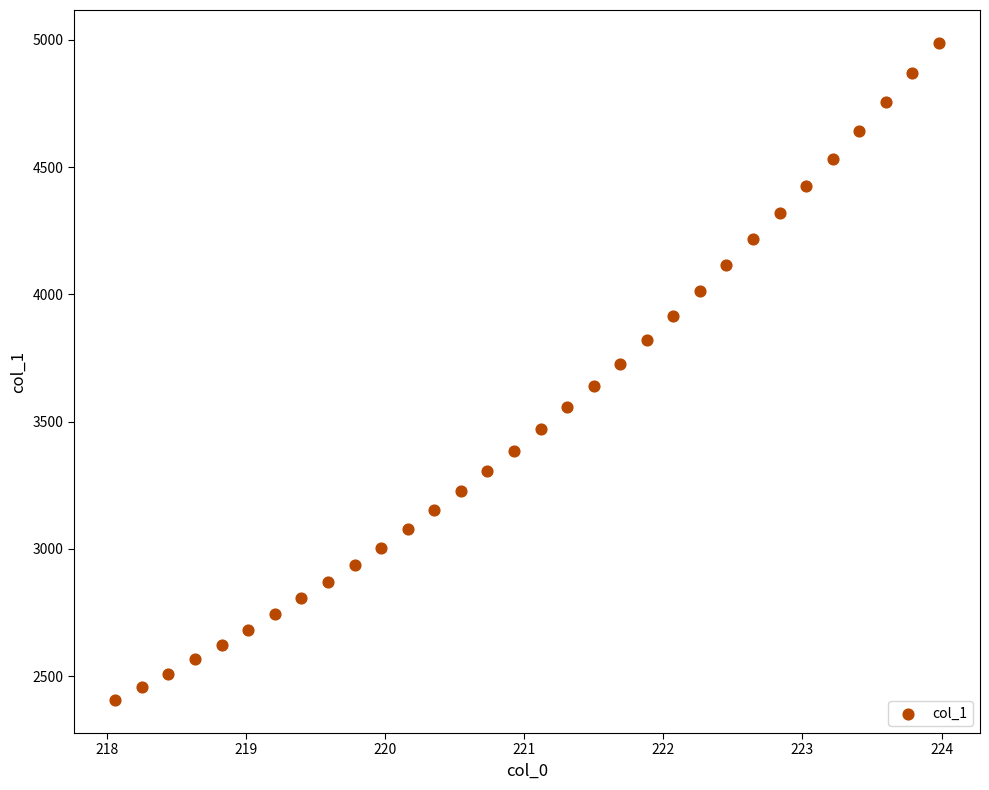

What is the range of Y values (max minus min)?

2582.3